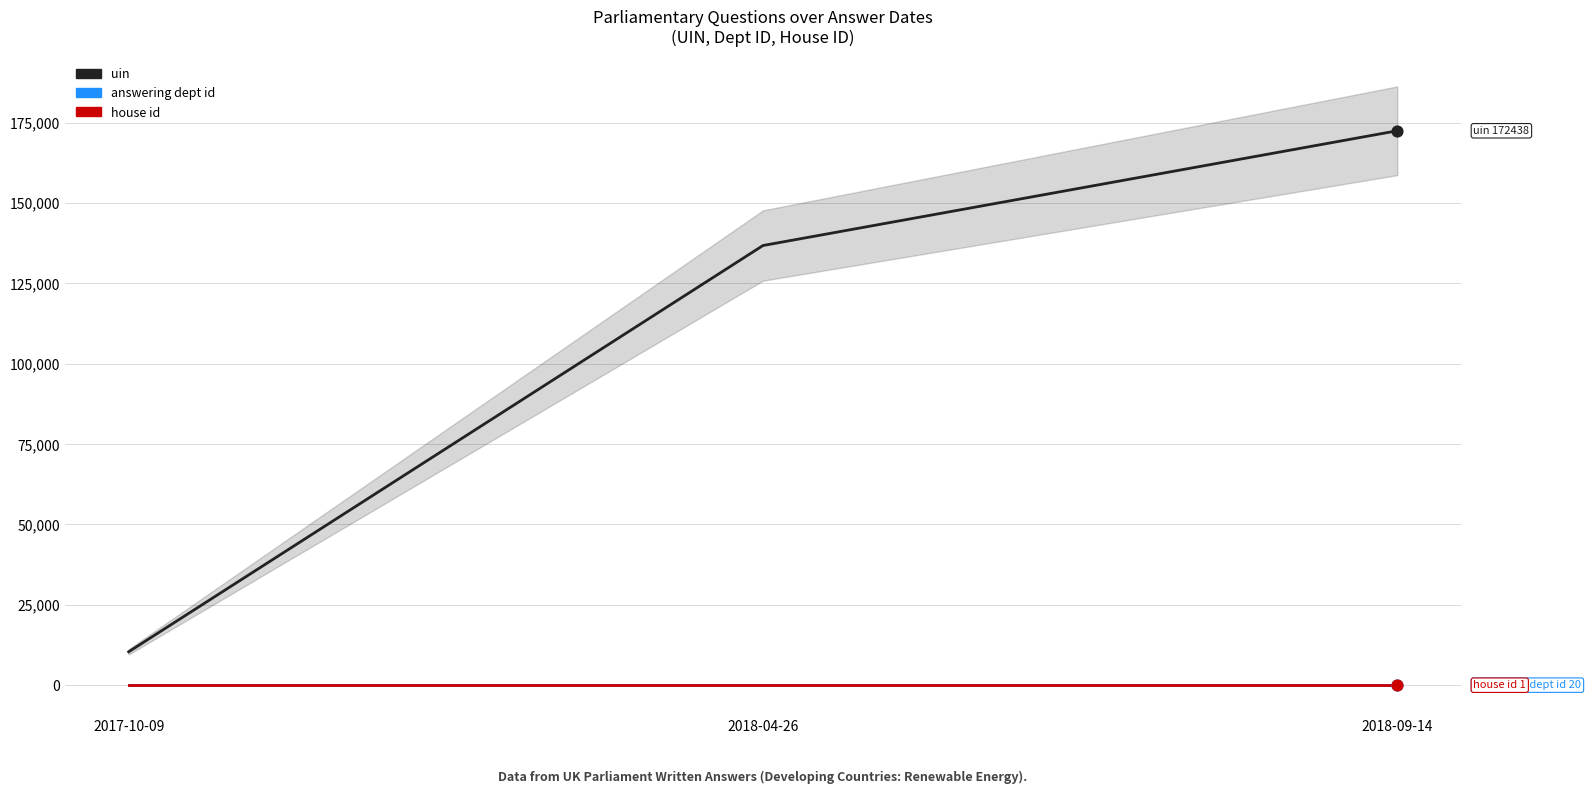

Which series has the largest total across all categories?

uin